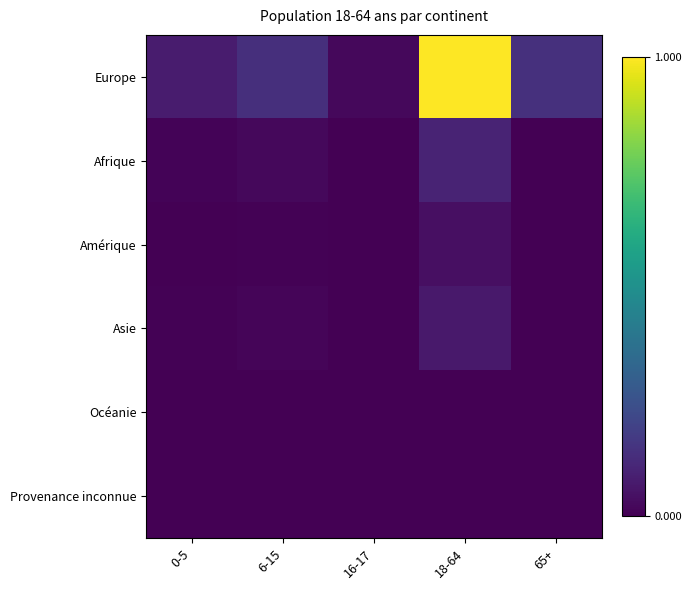

Reading left to right, list all the values displayed in this chart.

Europe: 0-5=0.1	6-15=0.1	16-17=0.0	18-64=1.0	65+=0.1
Afrique: 0-5=0.0	6-15=0.0	16-17=0.0	18-64=0.1	65+=0.0
Amérique: 0-5=0.0	6-15=0.0	16-17=0.0	18-64=0.0	65+=0.0
Asie: 0-5=0.0	6-15=0.0	16-17=0.0	18-64=0.1	65+=0.0
Océanie: 0-5=0.0	6-15=0.0	16-17=0.0	18-64=0.0	65+=0.0
Provenance inconnue: 0-5=0.0	6-15=0.0	16-17=0.0	18-64=0.0	65+=0.0